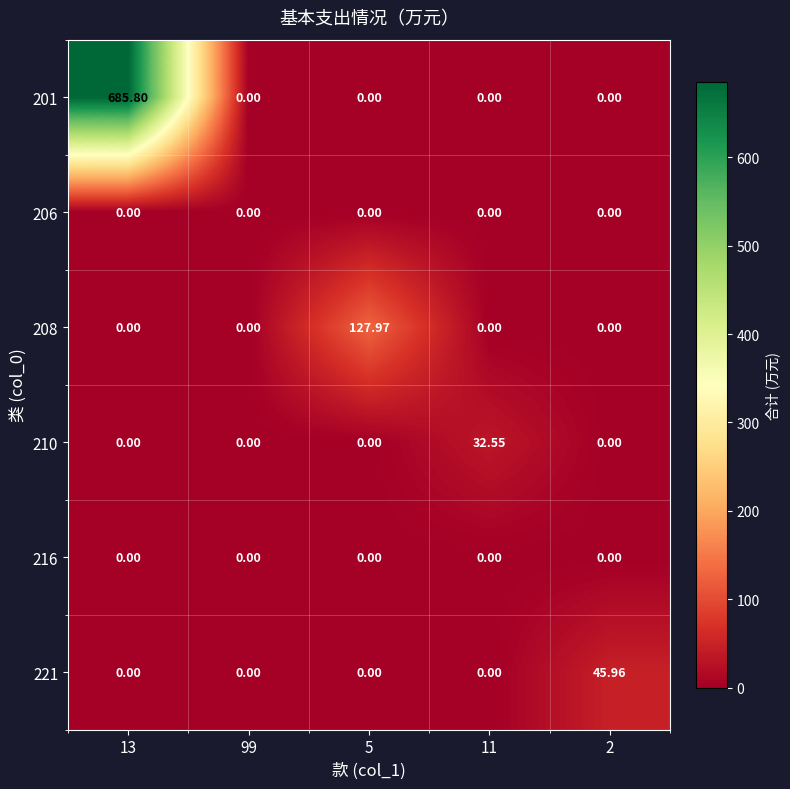

Which series changed the most between 5 and 11?

208